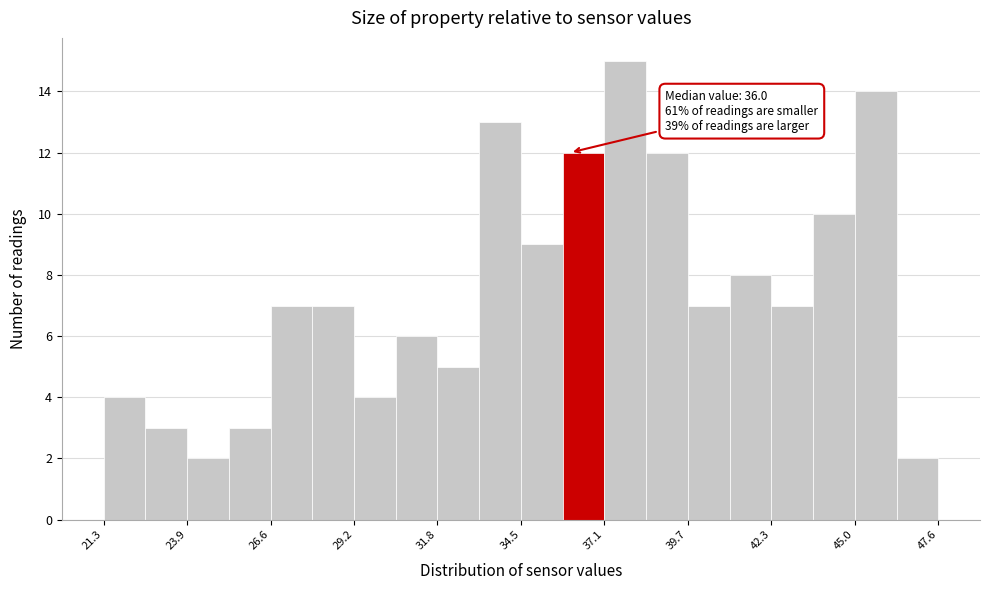

Around what value on the x-axis is the tallest bar? Give the approximate position of its centre, as read against the axis.

37.5